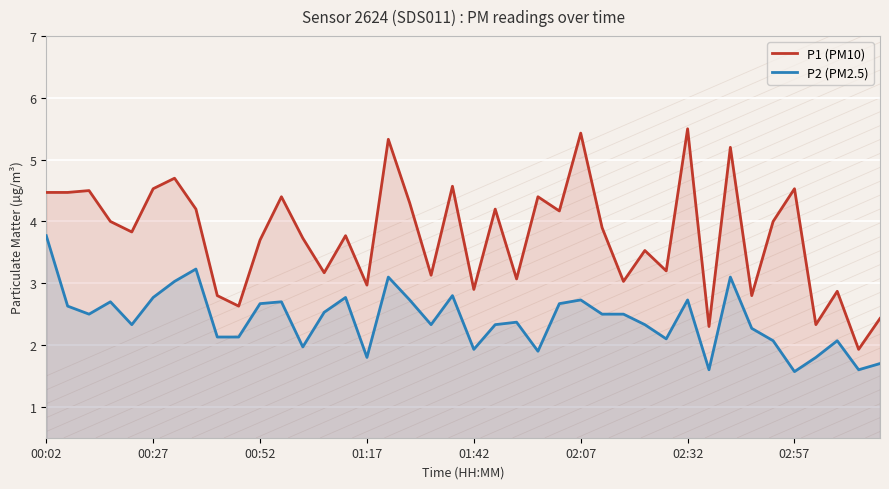

True or false: P2 (PM2.5) has more than 0 interior local peaks.

True